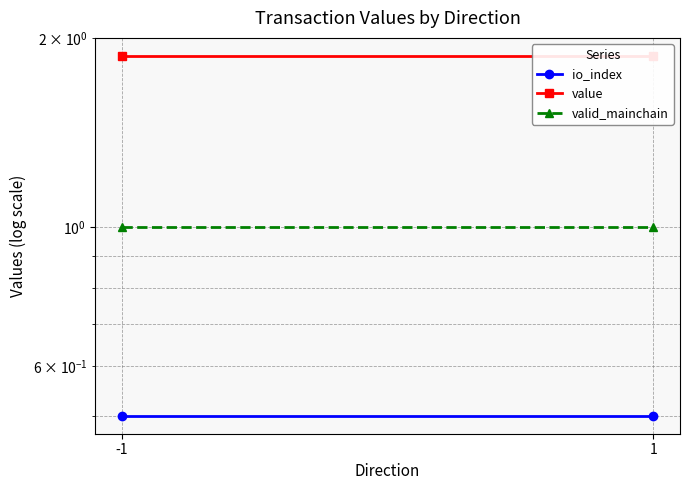

What is the spread (max minus min) of values at -1?

1.4